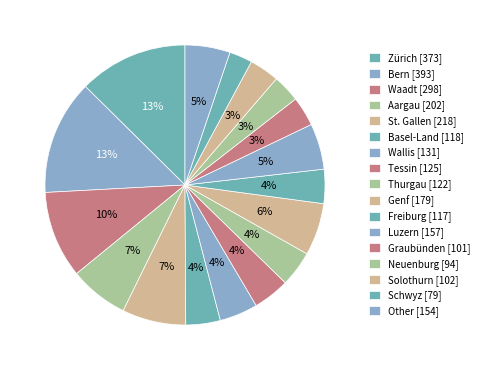

How many segments does this pie chart have?

17